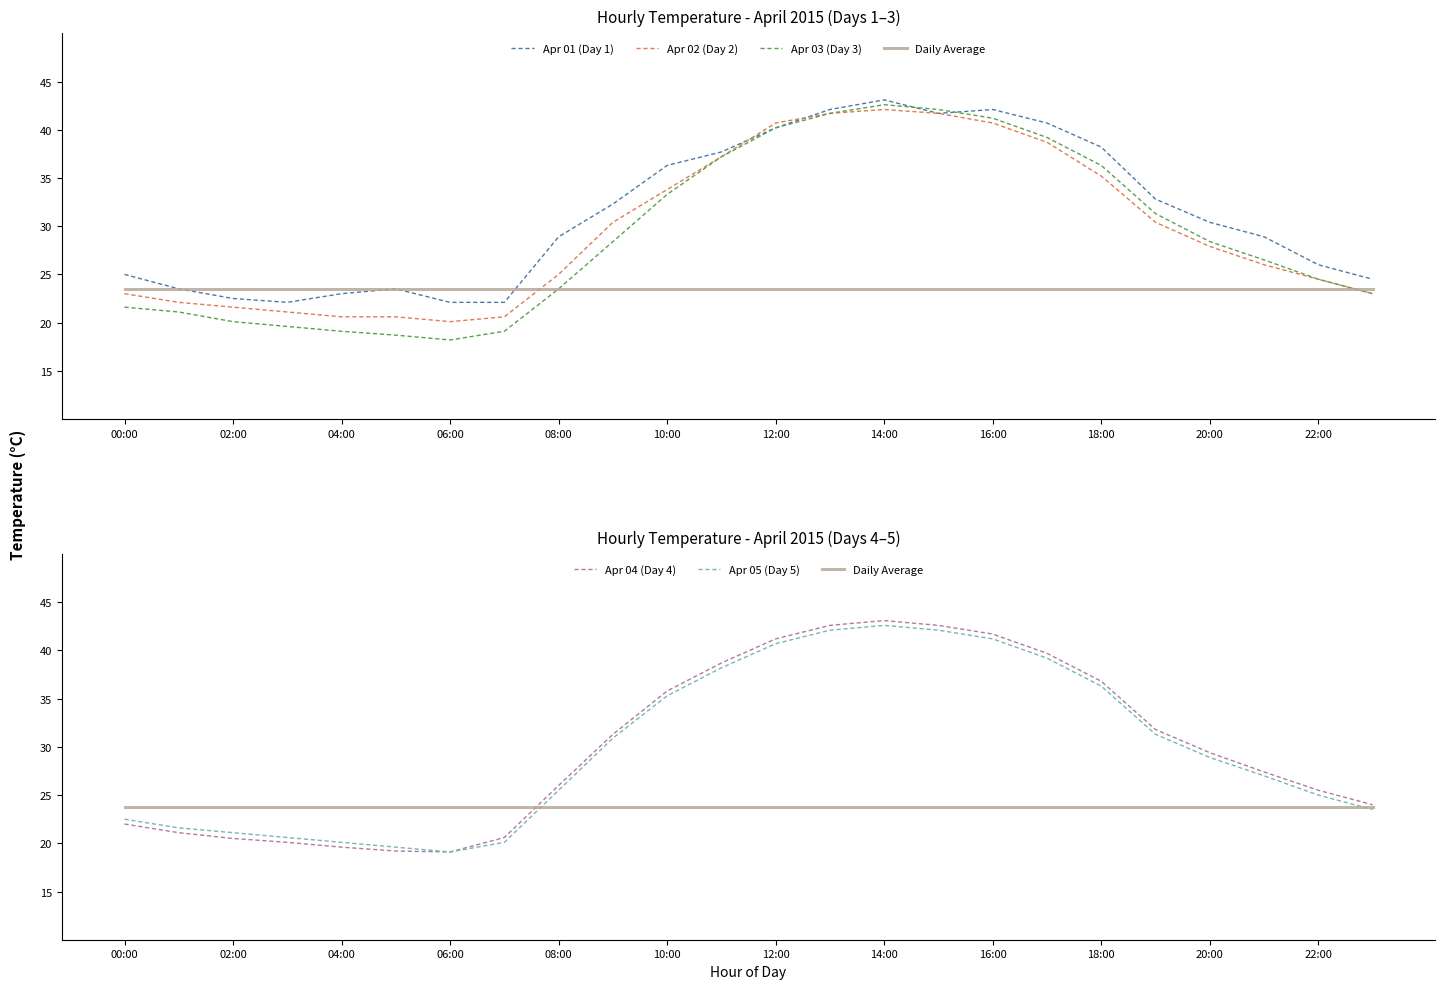

How many times do Apr 03 (Day 3) and Daily Average cross each other?

2